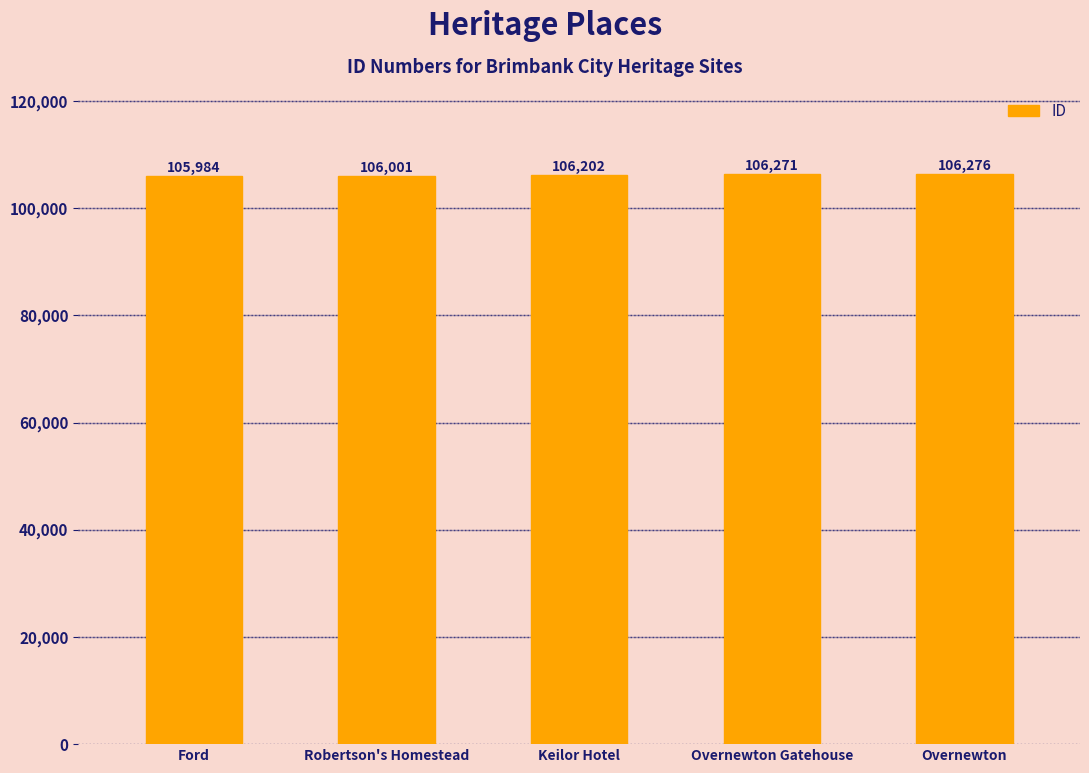

Rank the categories by value from highest to lowest.

Overnewton, Overnewton Gatehouse, Keilor Hotel, Robertson's Homestead, Ford